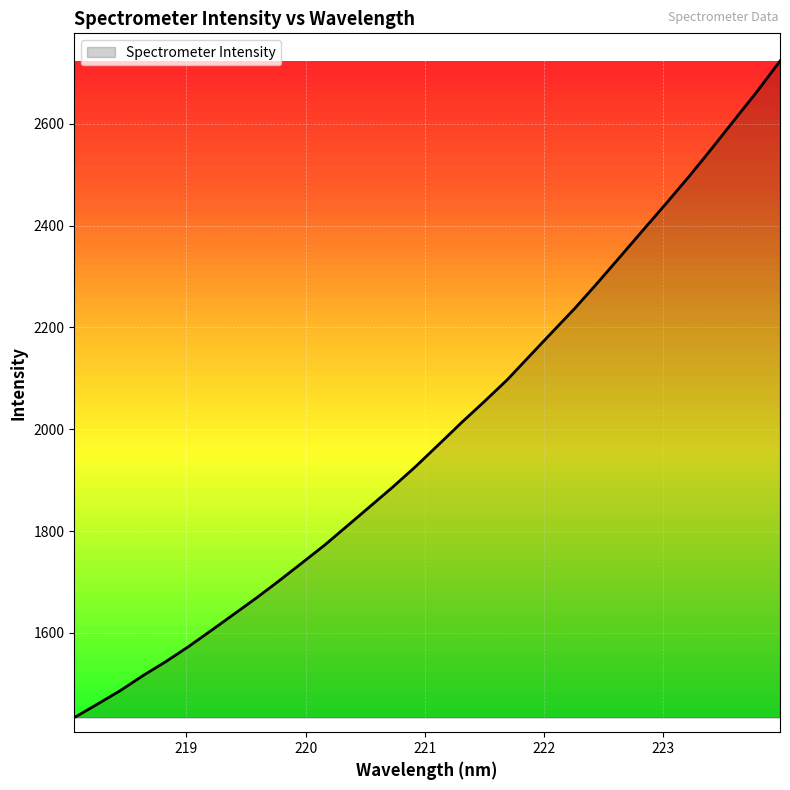

What is the smallest value displayed?

1433.4